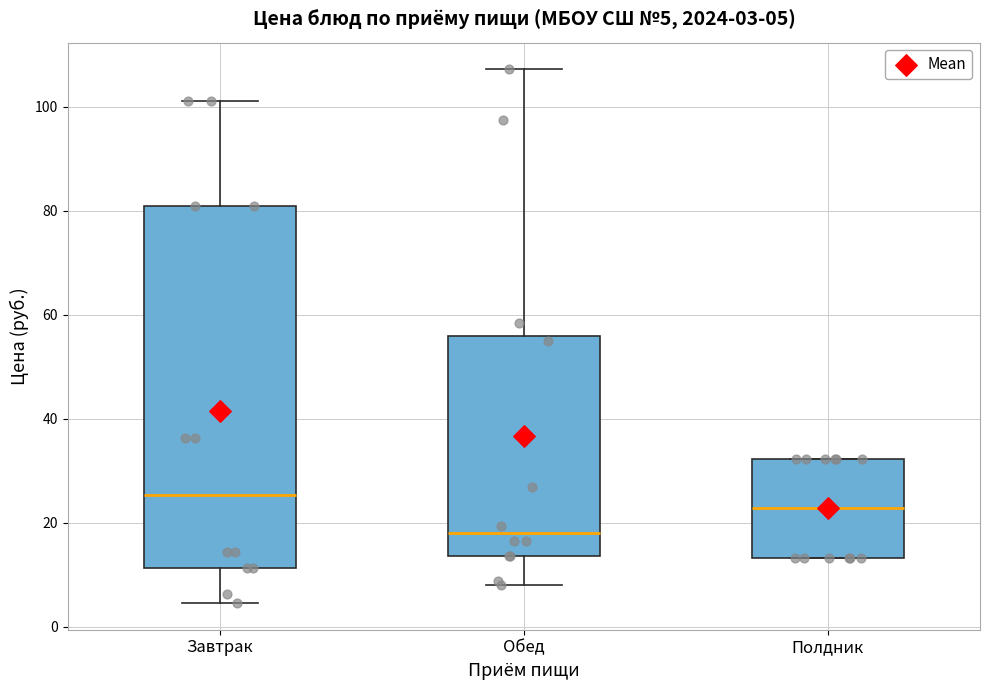

Which box is the tallest, from its lower edge to its upper edge?

Завтрак